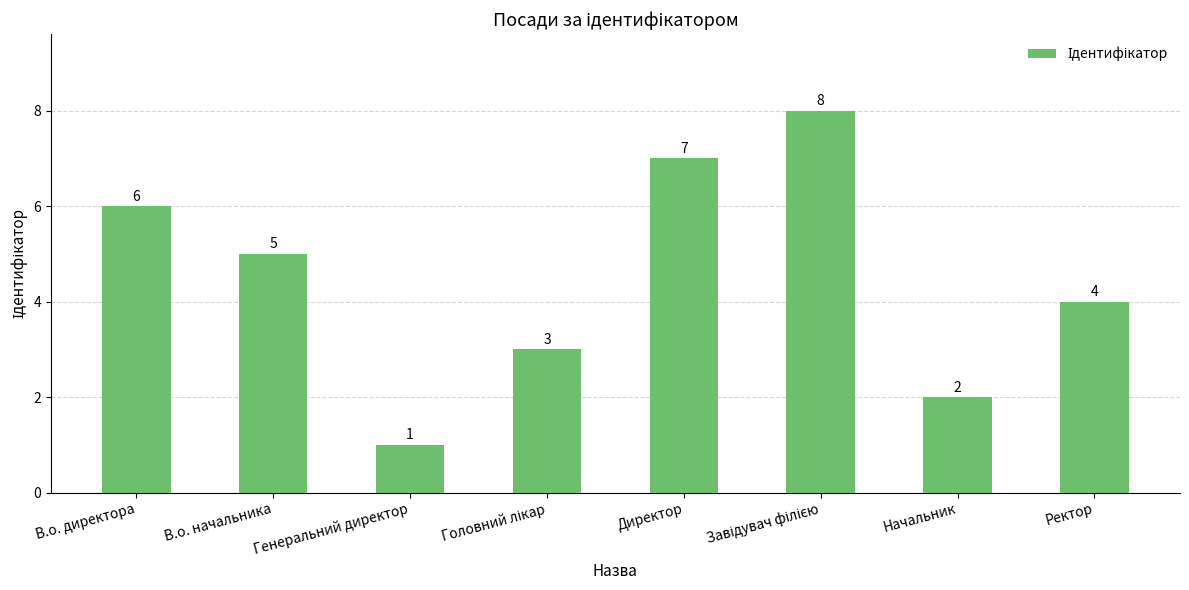

What position from the left is Ректор?

8